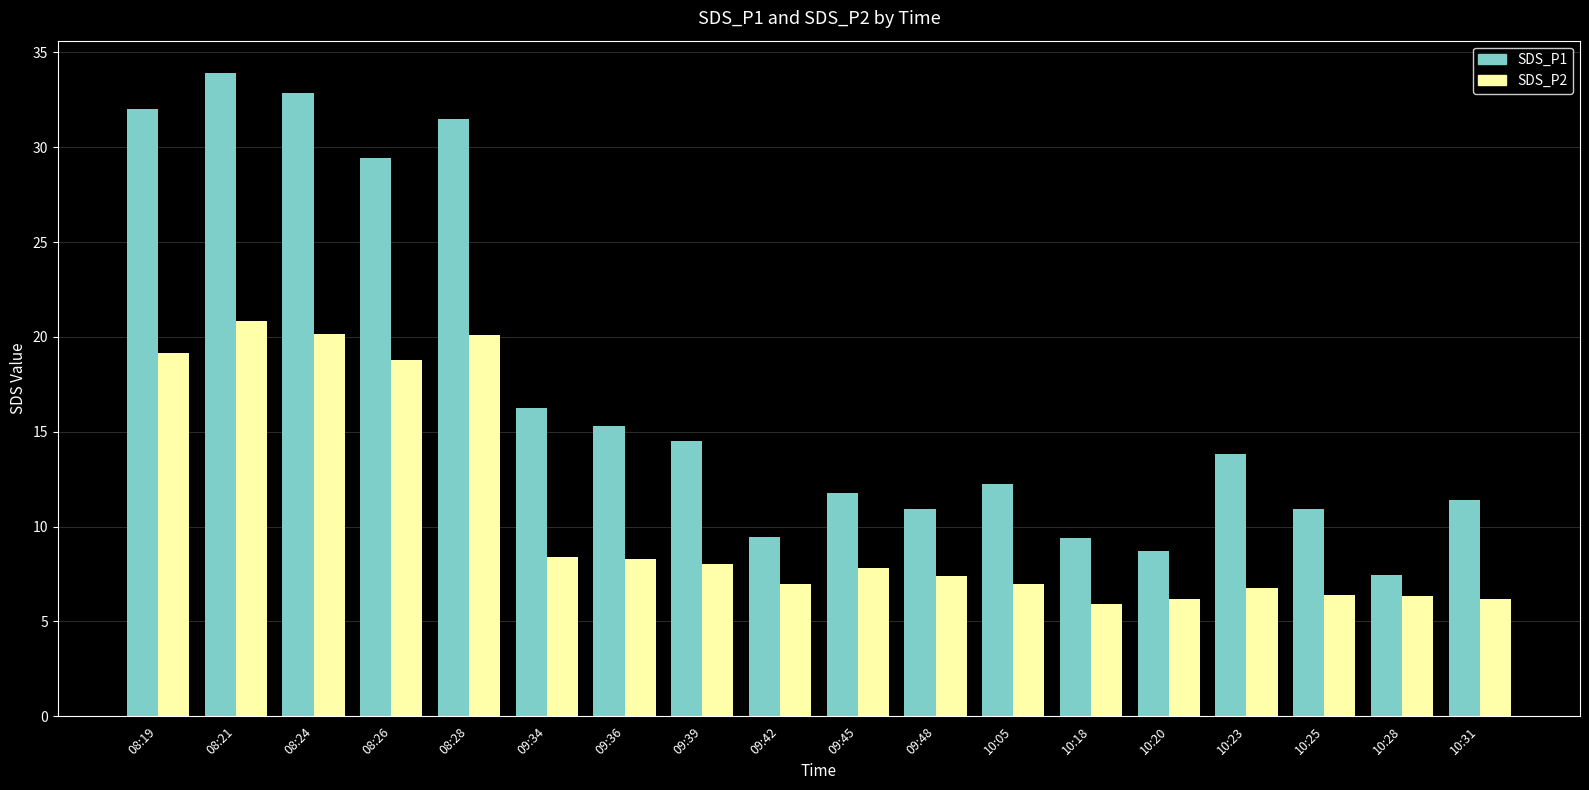

What is the smallest value displayed?

5.9